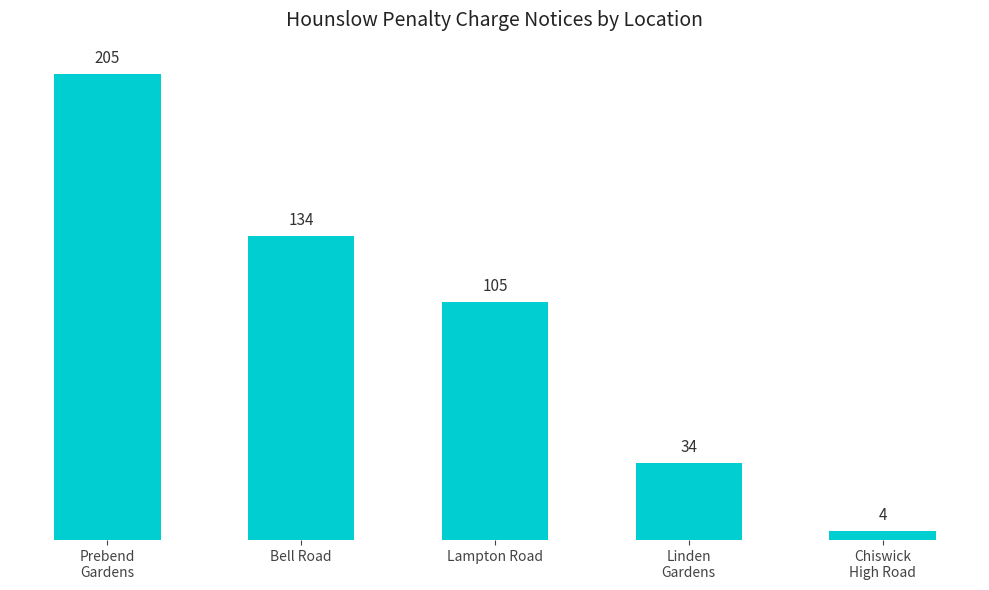

Where does the data first go above 105?

Prebend
Gardens